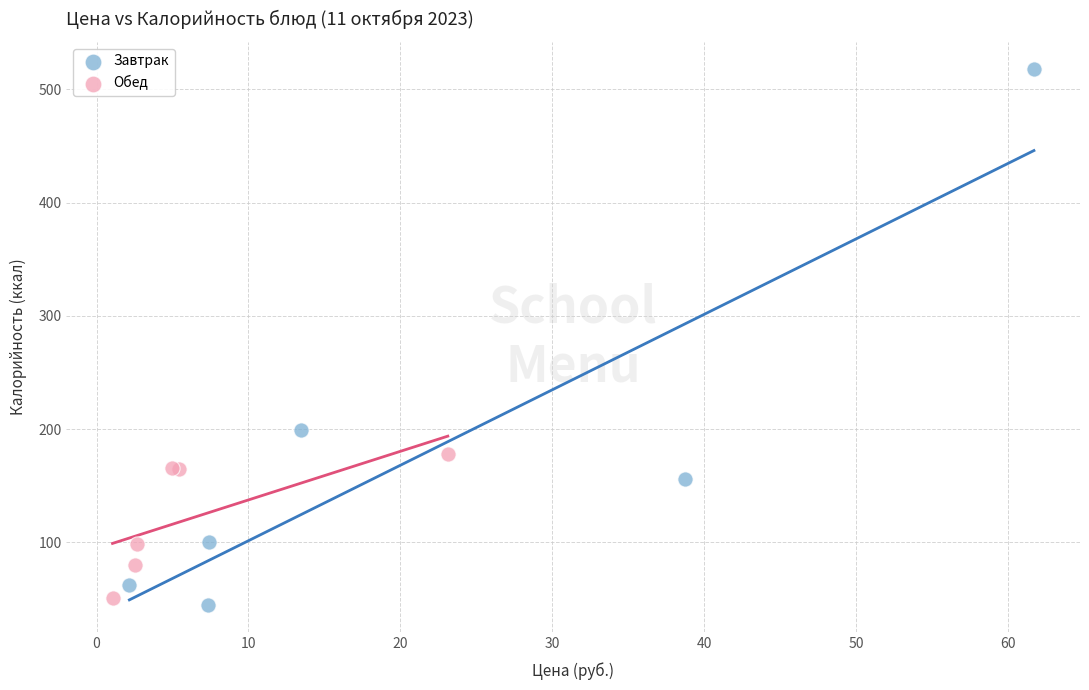

What are all the series names shown in the legend?

Завтрак, Обед